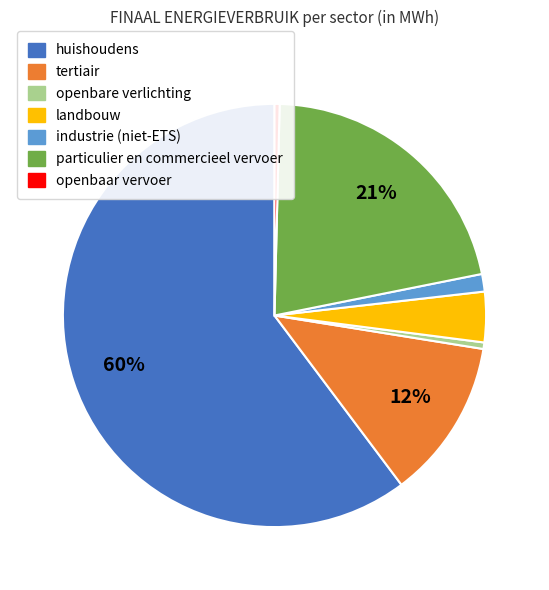

Which slice represents more than half of the pie?

huishoudens